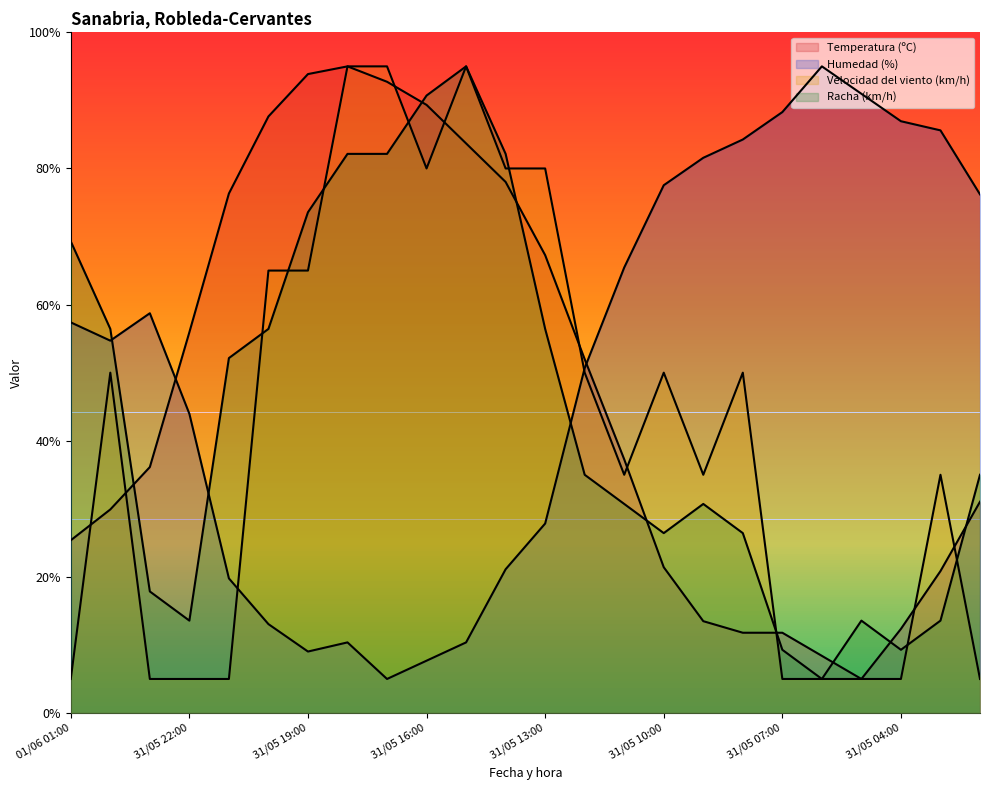

What is the label of the 13th point from the left?

31/05 13:00